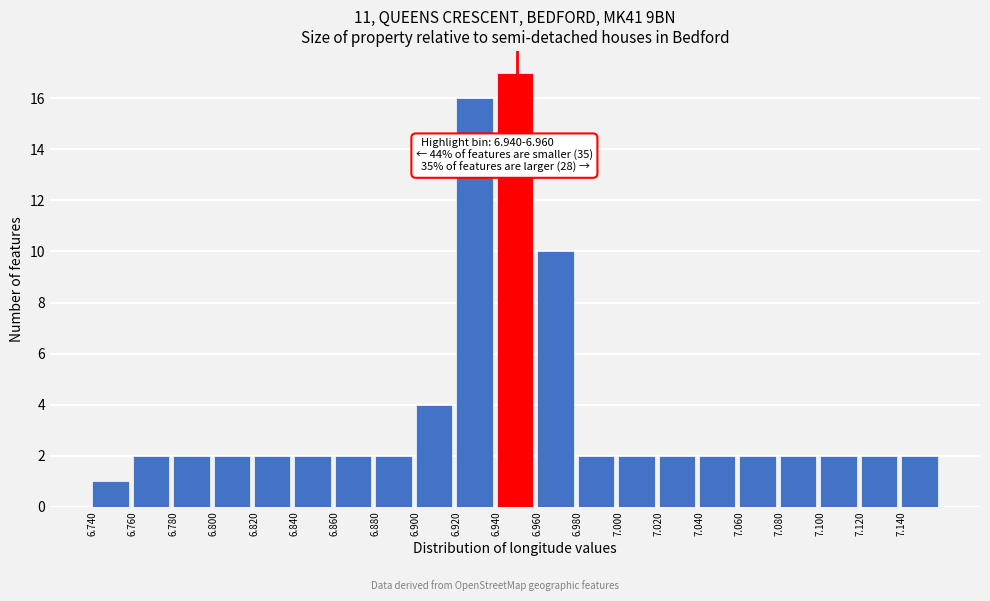

Which range on the x-axis has the tallest bar?

6.94 to 6.96